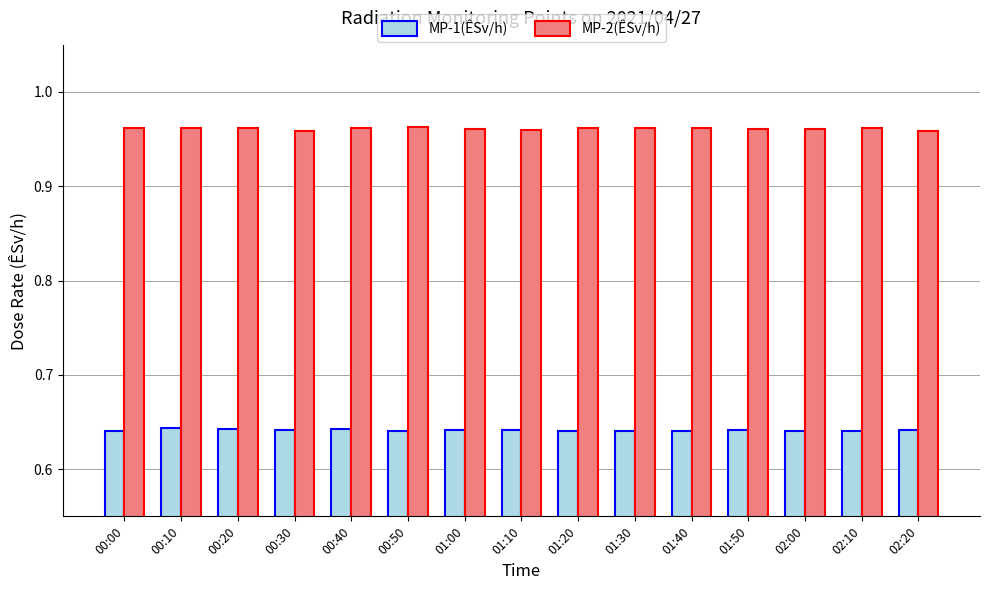

Is the value of MP-1(ÊSv/h) at 00:00 greater than the value of MP-2(ÊSv/h) at 00:40?

No